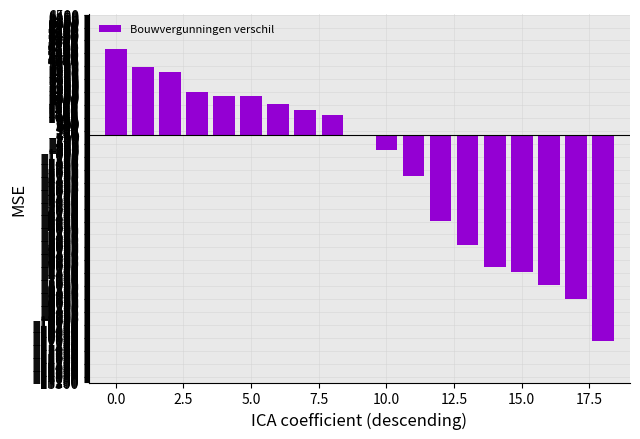

What is the sum of all values?

-33661